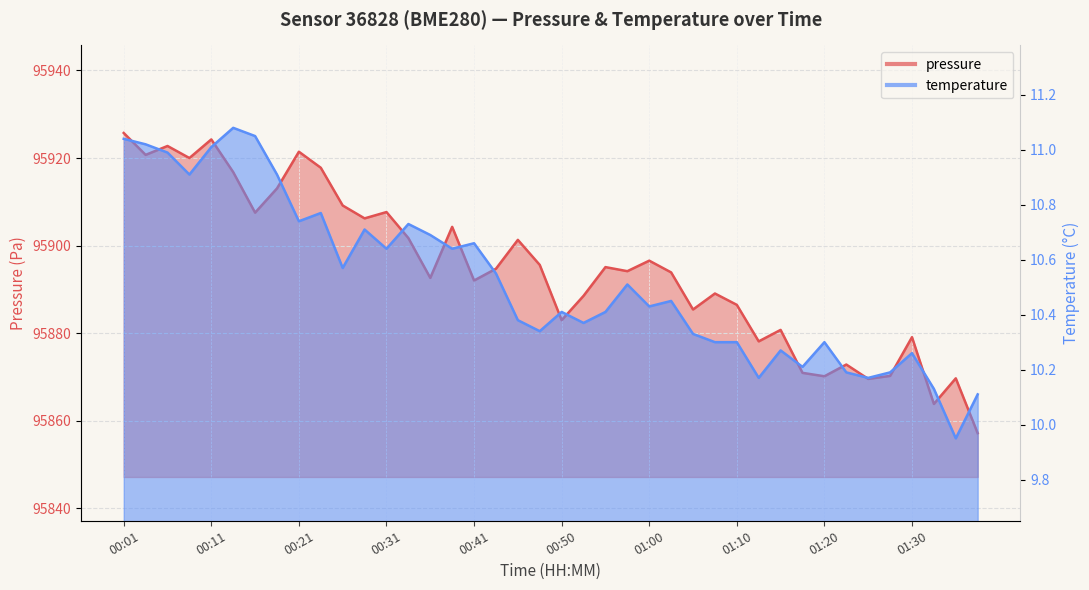

At which category does temperature reach its first local peak?

00:13